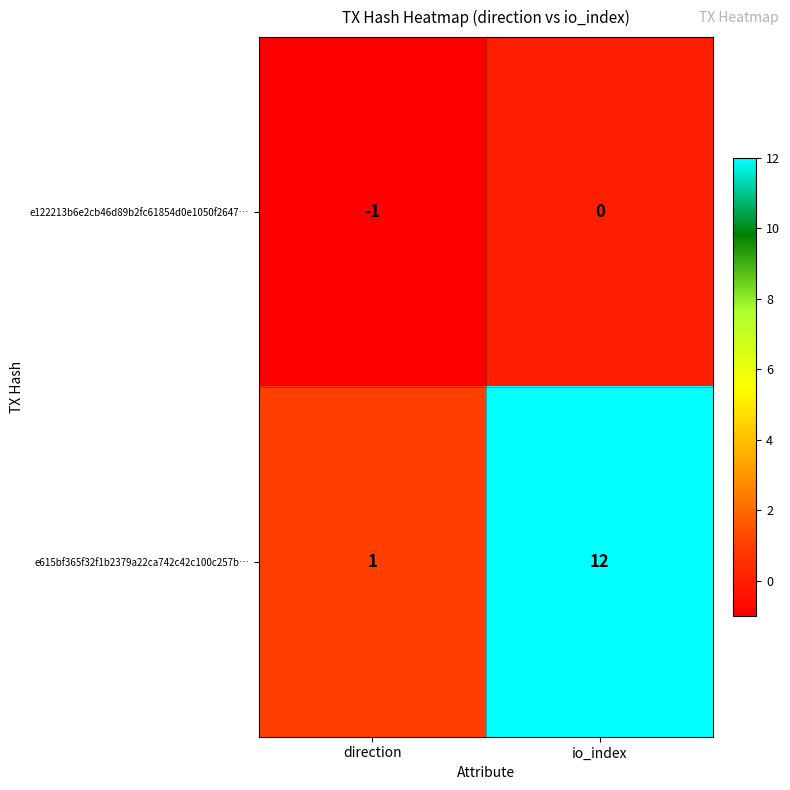

Which series has the largest total across all categories?

e615bf365f32f1b2379a22ca742c42c100c257b…